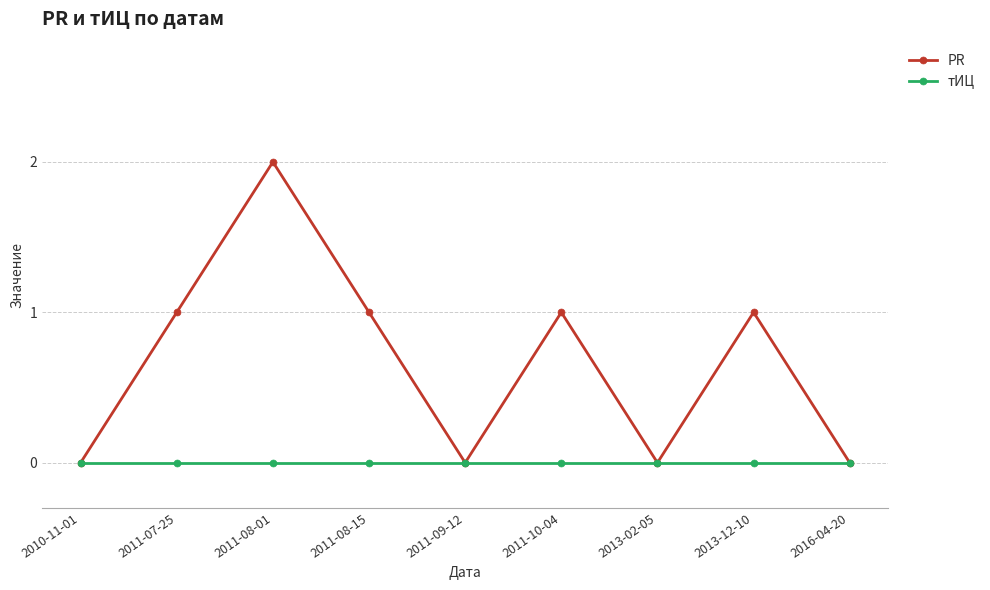

At which category does PR reach its first local valley?

2011-09-12